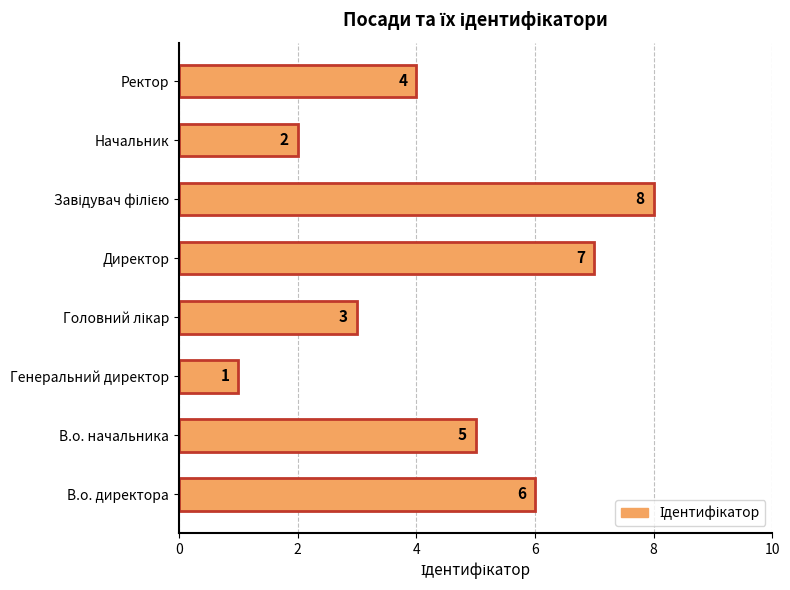

How many values are between 3 and 7?

5